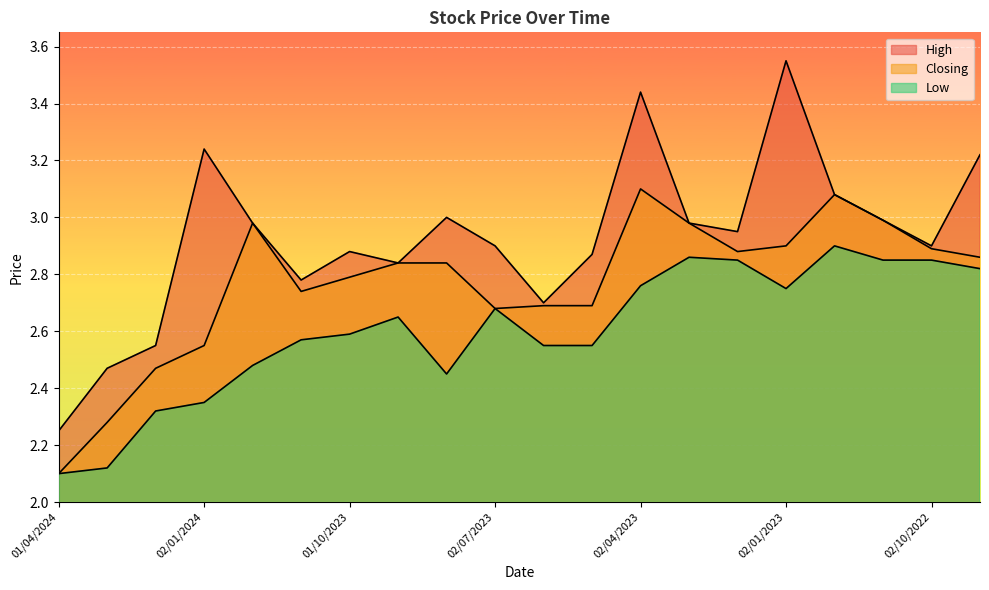

What is the difference between the highest and lowest values at 03/03/2024?

0.4